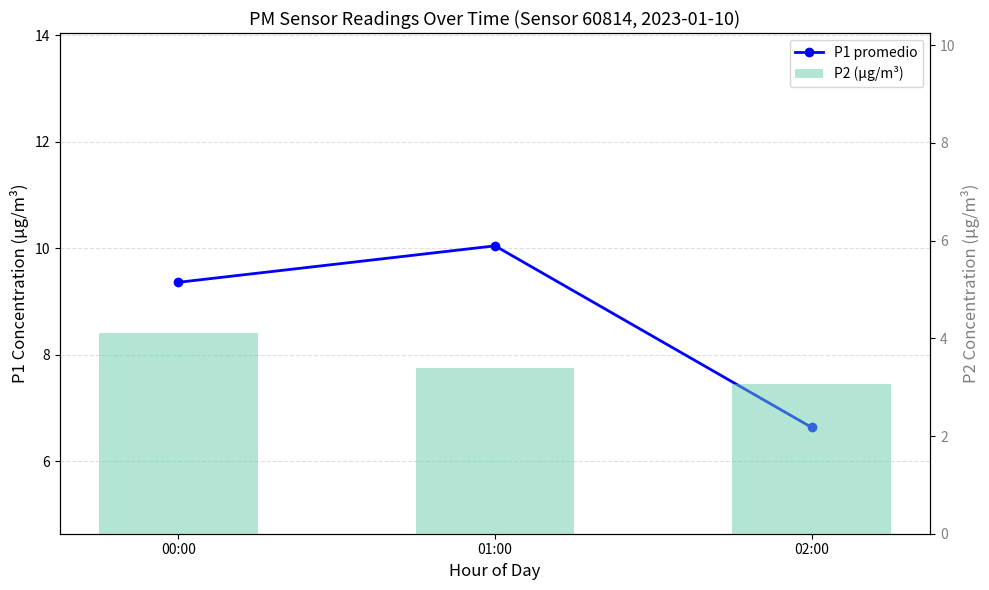

True or false: P2 (µg/m³) has a value of 3.4 at 01:00.

True